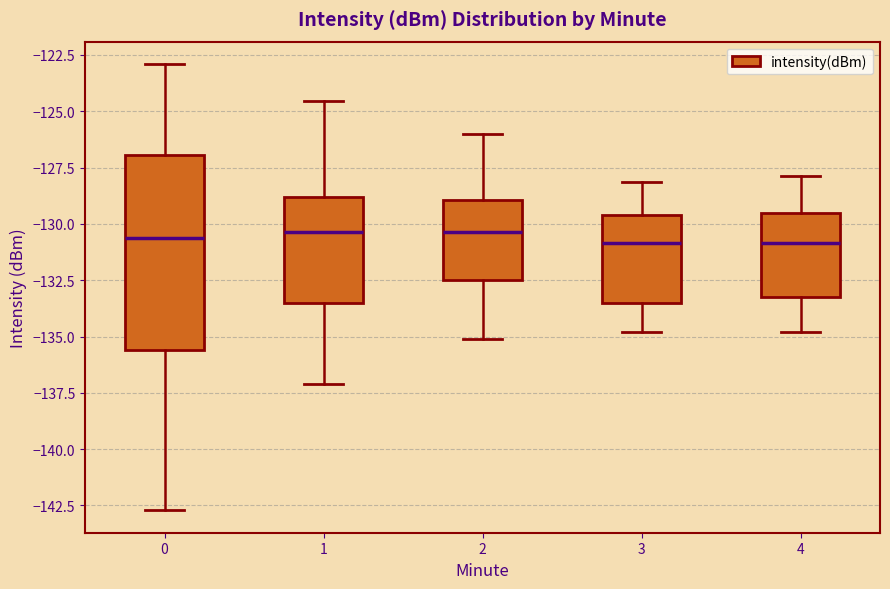

Reading left to right, transcribe this box plot: for each box, give where its median line is, the range the box spans, and where its two whiskers end, as read against the y-axis. The values are not printed on the chart, so give them approximately, as read against the axis.

0: median -130.5, box -135.5 to -127.0, whiskers -142.5 to -123.0
1: median -130.5, box -133.5 to -129.0, whiskers -137.0 to -124.5
2: median -130.5, box -132.5 to -129.0, whiskers -135.0 to -126.0
3: median -131.0, box -133.5 to -129.5, whiskers -135.0 to -128.0
4: median -131.0, box -133.0 to -129.5, whiskers -135.0 to -128.0